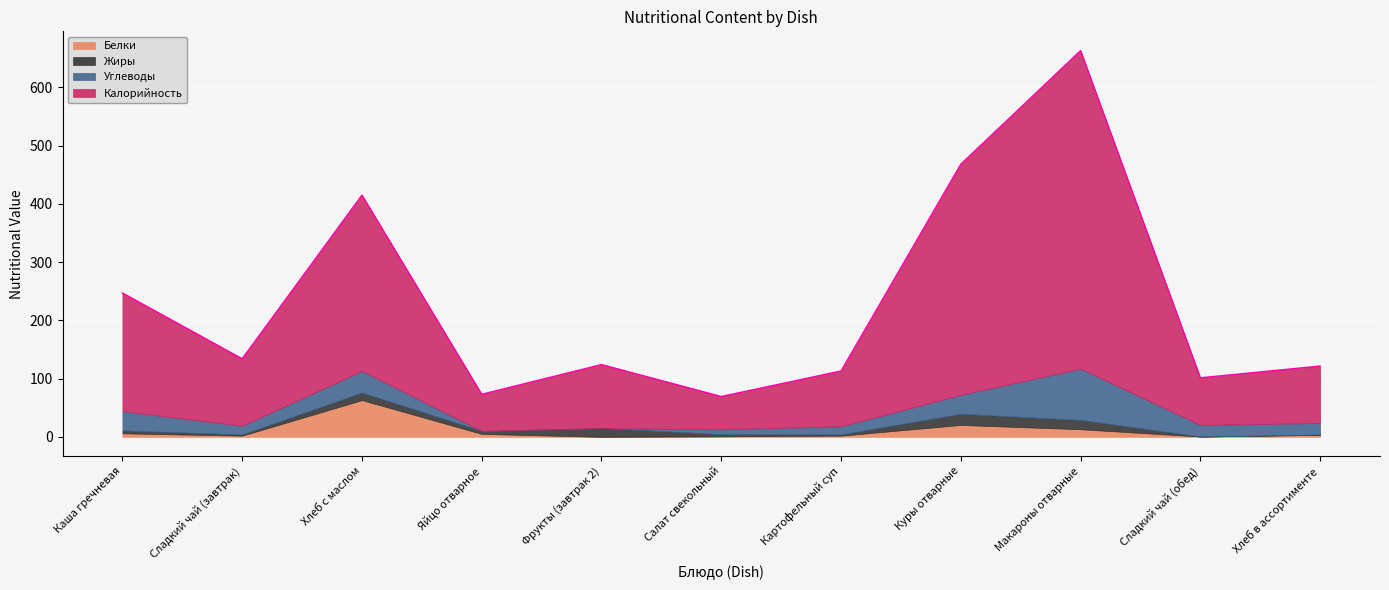

At Яйцо отварное, list the series in order from largest to smallest.

Калорийность, Белки, Жиры, Углеводы